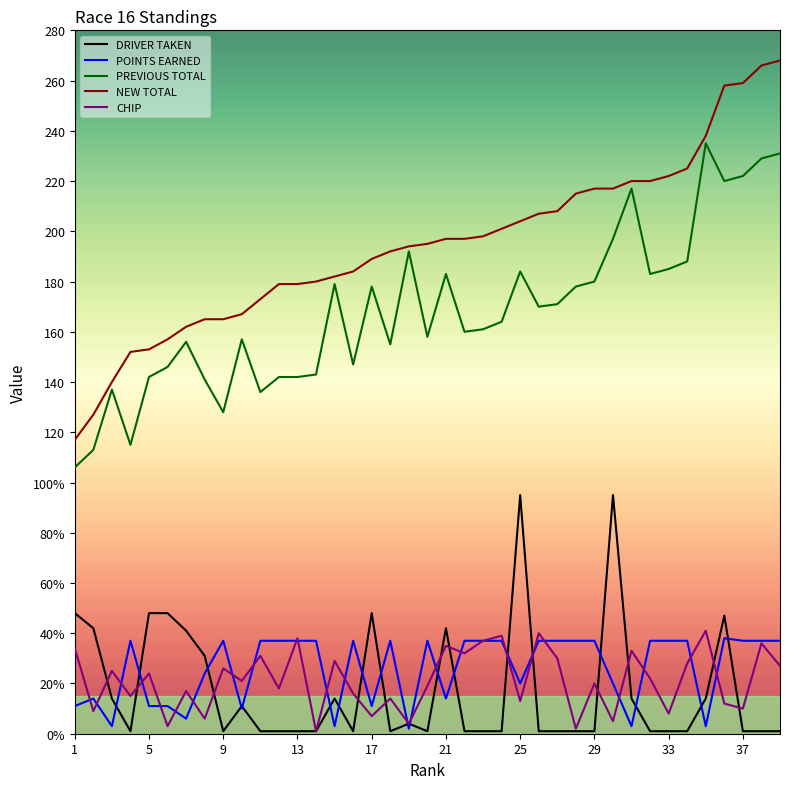

What is the average value of the PREVIOUS TOTAL series?

168